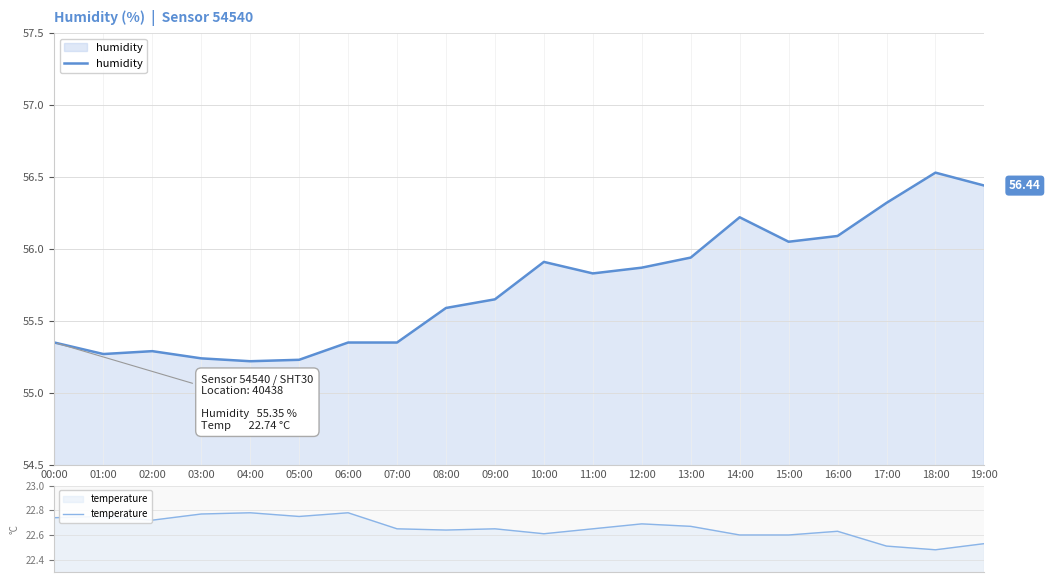

The temperature series shows 13.4 at 18:00. True or false?

False